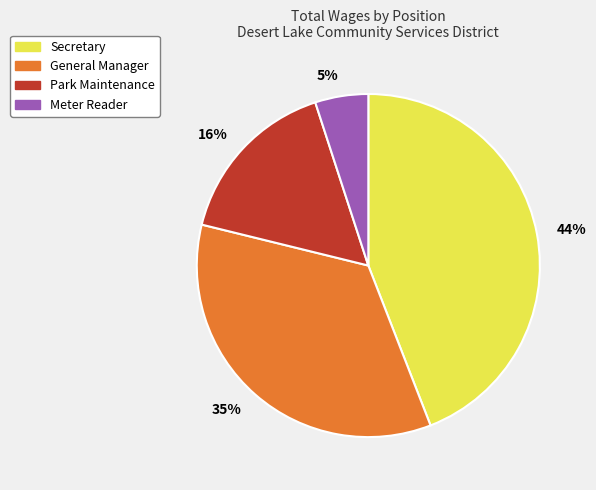

Combined, do General Manager and Secretary account for over 50%?

Yes